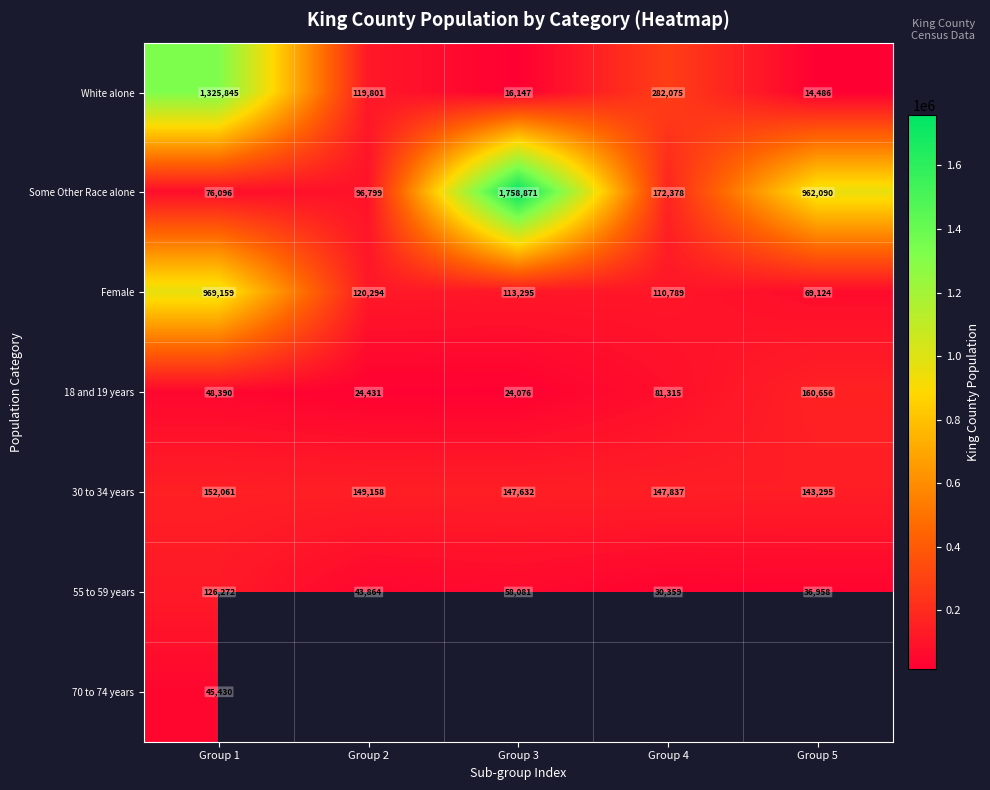

What is the average value of the 18 and 19 years series?

67774